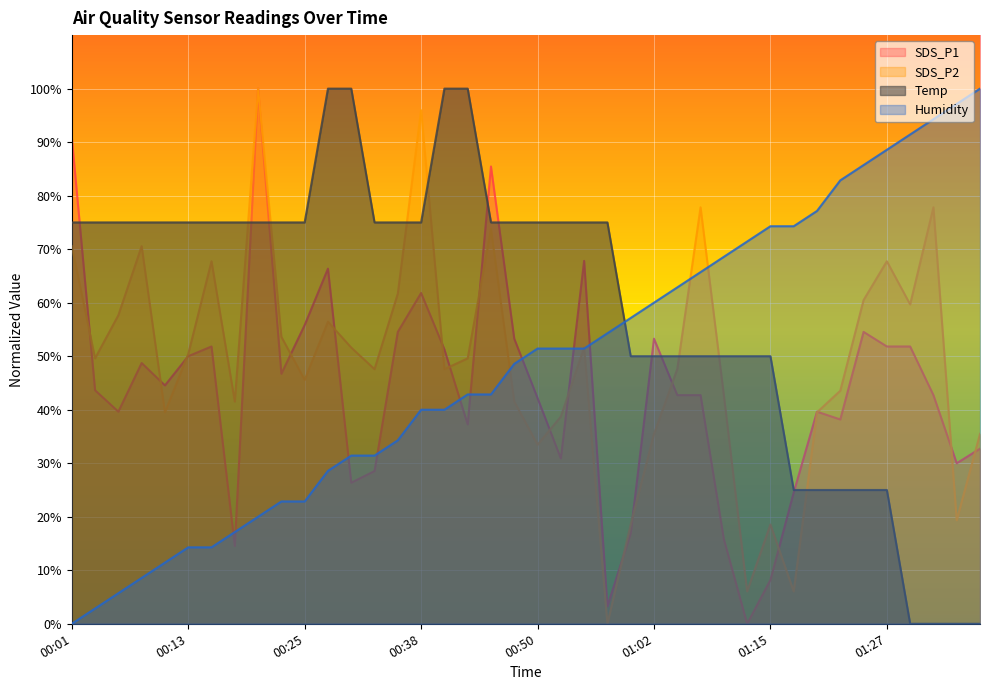

Where do Humidity and SDS_P2 first cross each other?

00:45 and 00:47